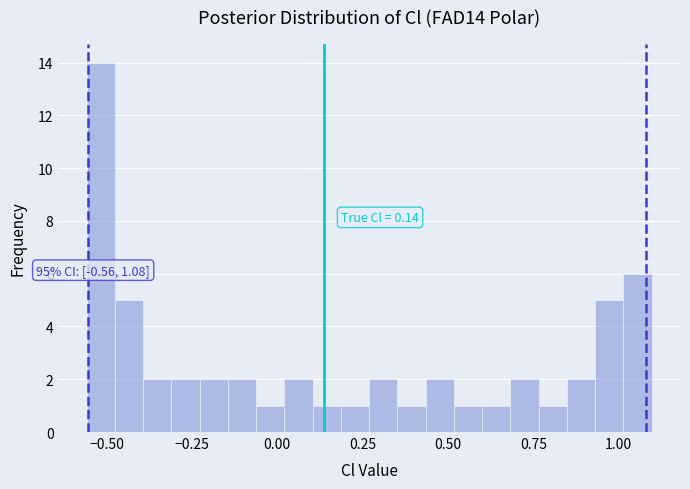

Read against the x-axis, roughly where is the centre of the tallest bar?

-0.50